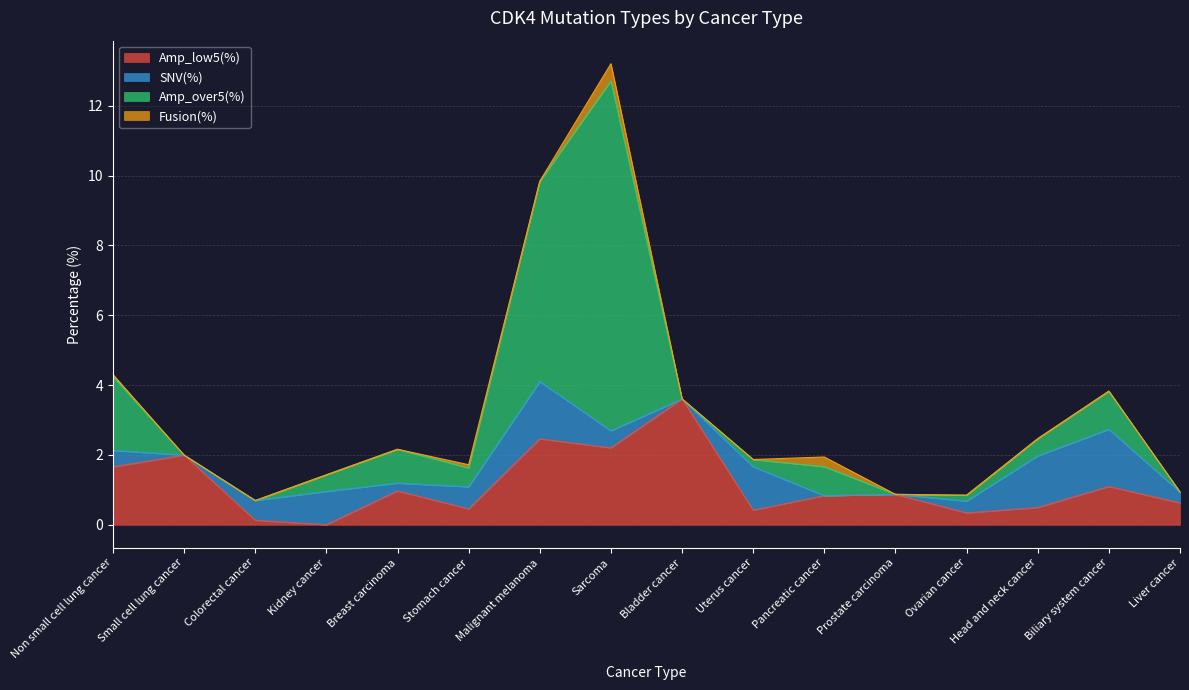

At how many categories does at least one series exceed 3?

3